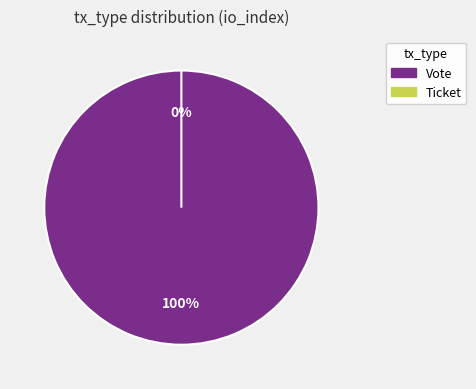

Do Vote and Ticket together represent more than half of the pie?

Yes